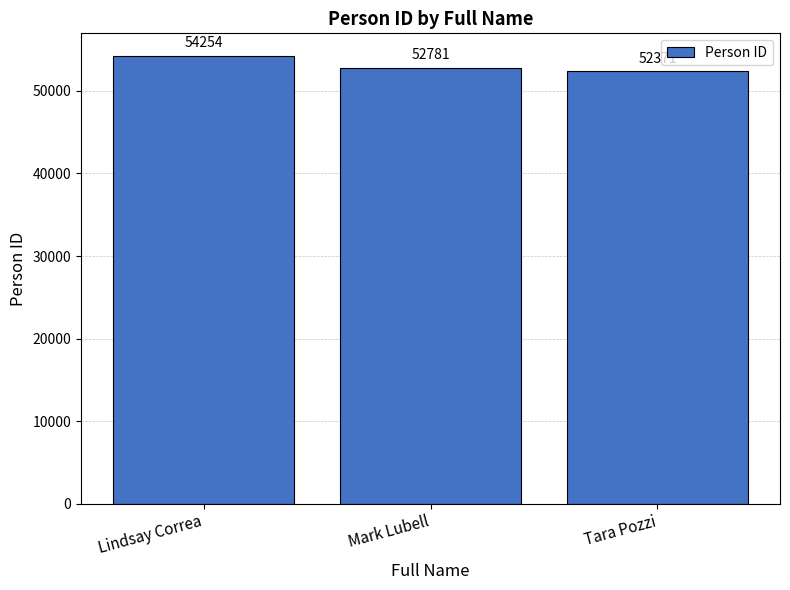

What is the average value?

53135